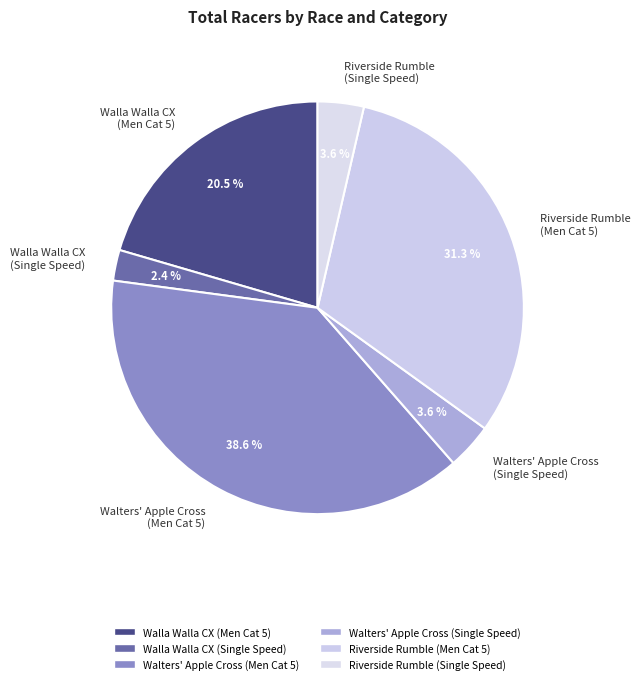

Approximately how many times larger is the value at Walters' Apple Cross (Men Cat 5) compared to Walla Walla CX (Men Cat 5)?

1.9